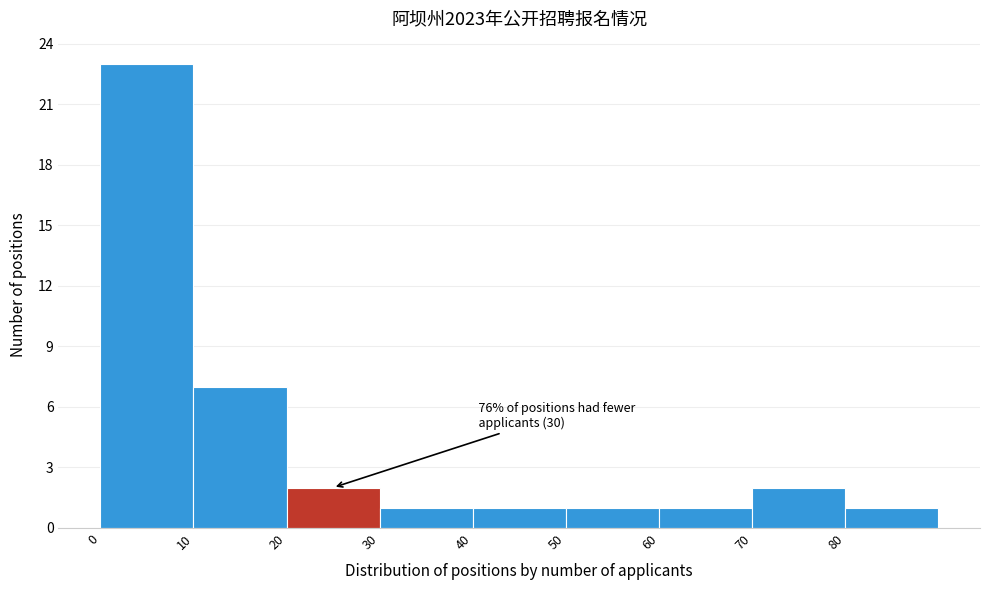

Over which range of the x-axis is the bar tallest?

0 to 10